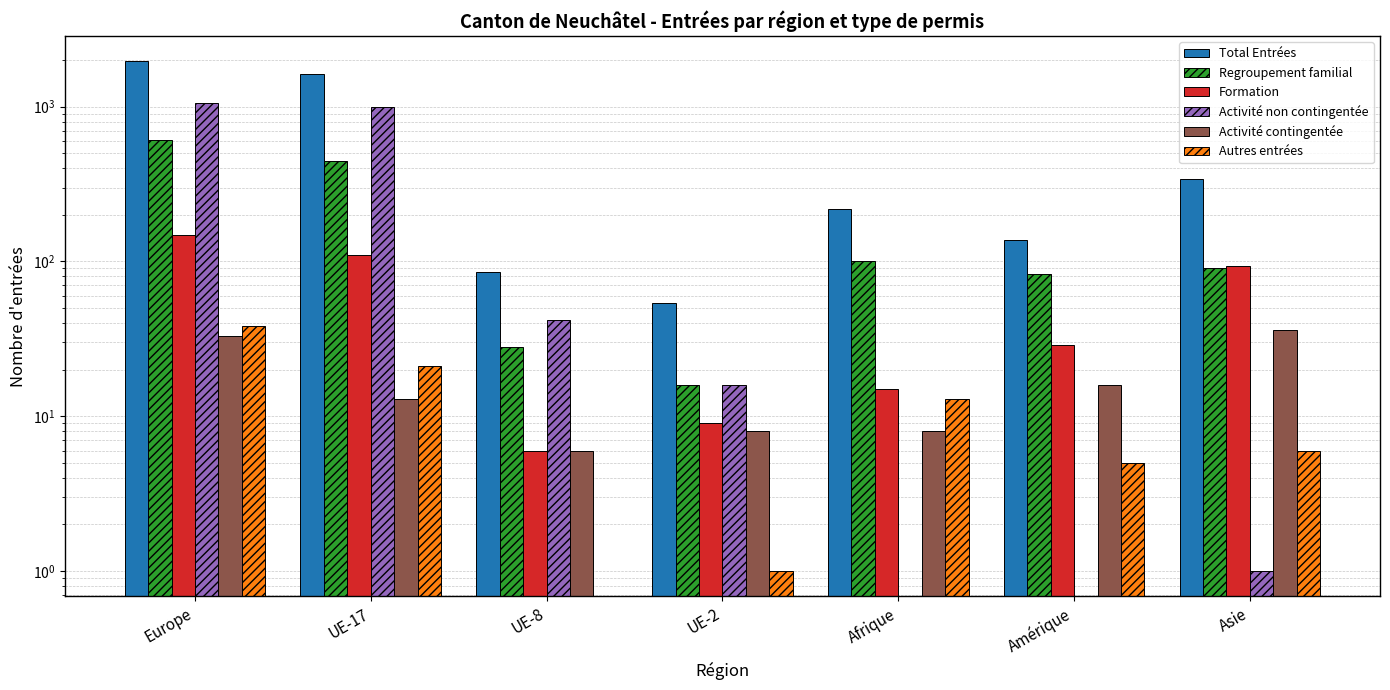

Where is Activité non contingentée nearest to the value 529?

UE-17